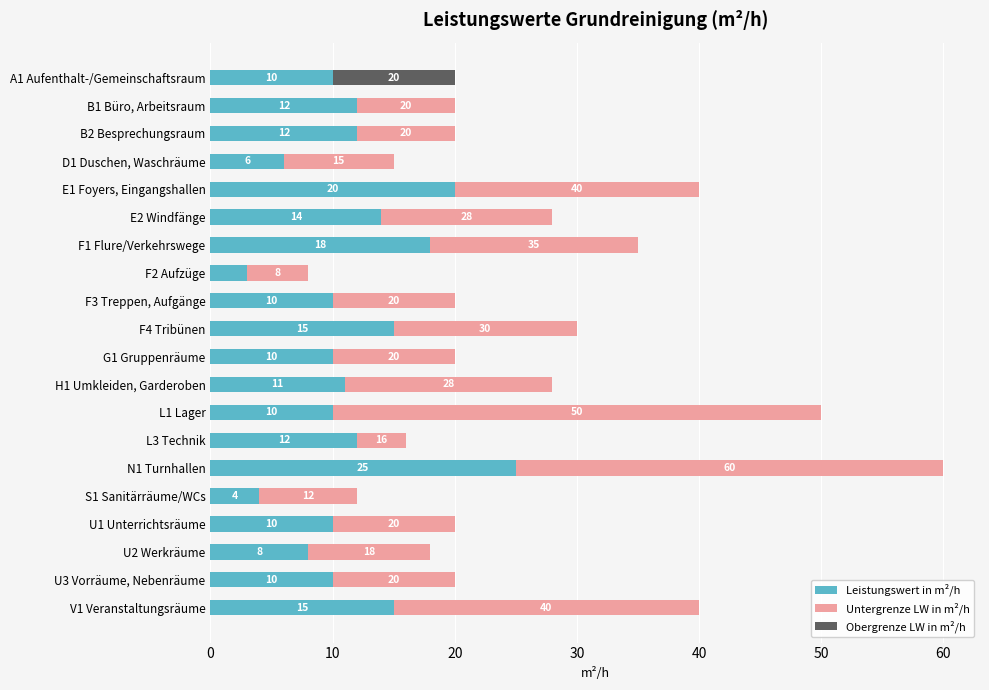

At which category is the sum across all series the highest?

N1 Turnhallen